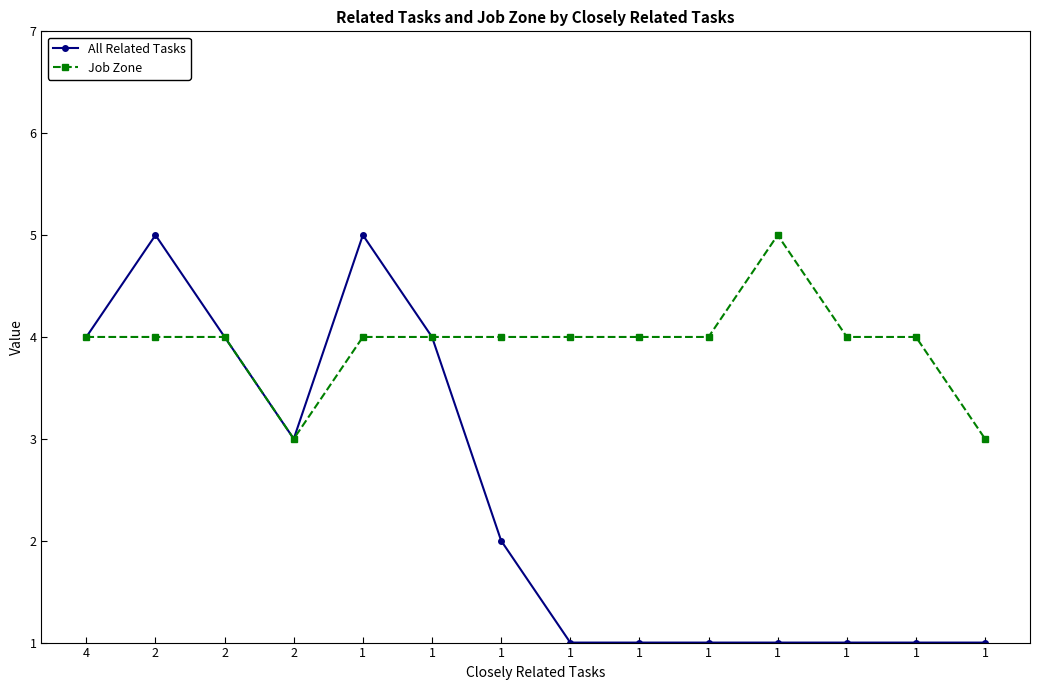

What is the minimum value shown in the chart?

1